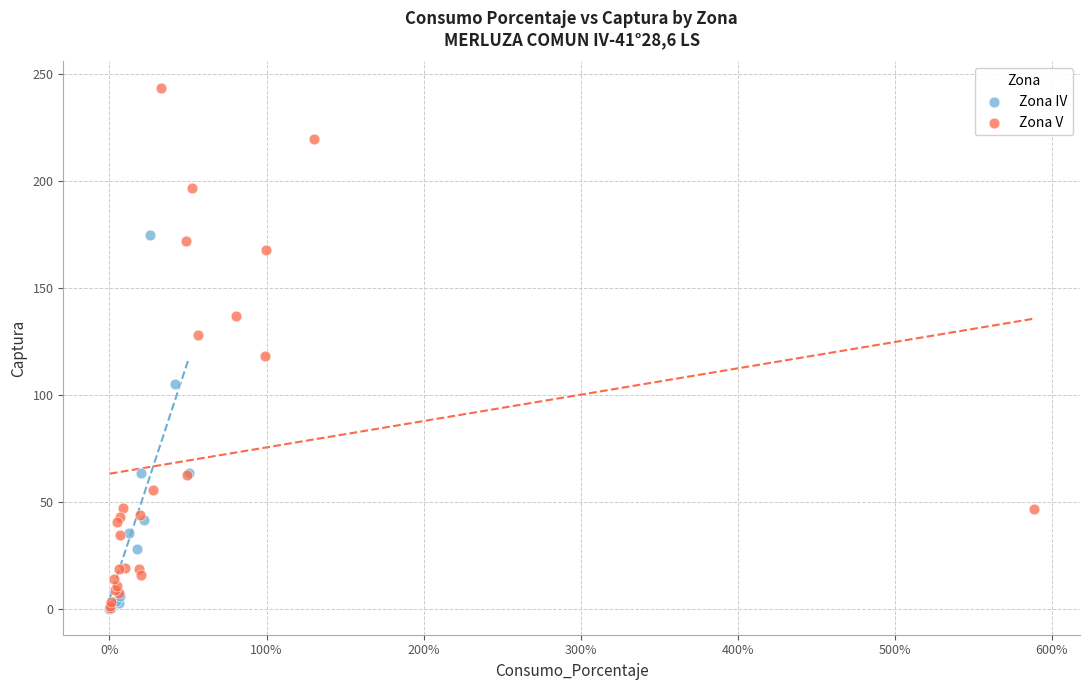

Which series reaches the maximum Y coordinate?

Zona V